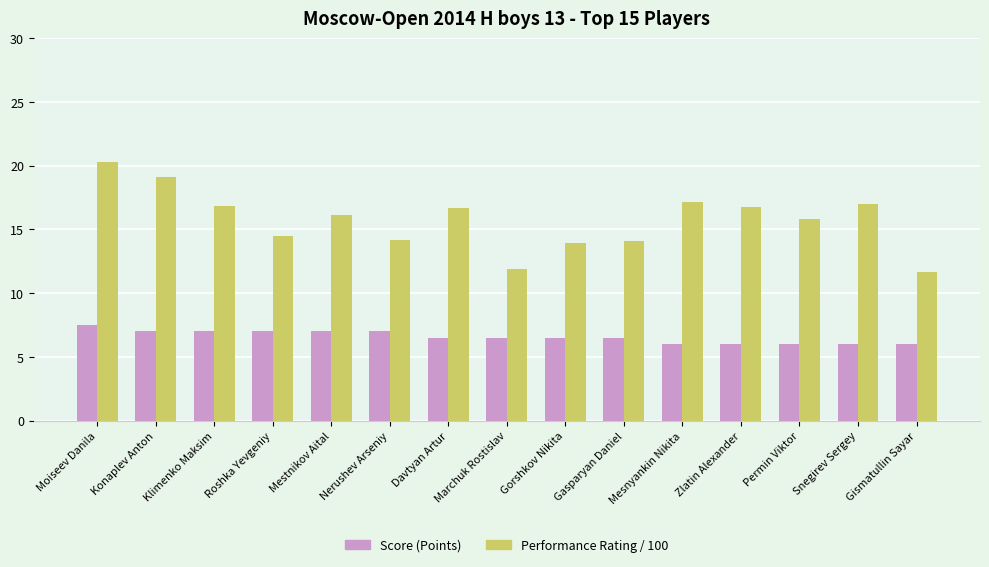

What is the greatest value displayed?

20.3